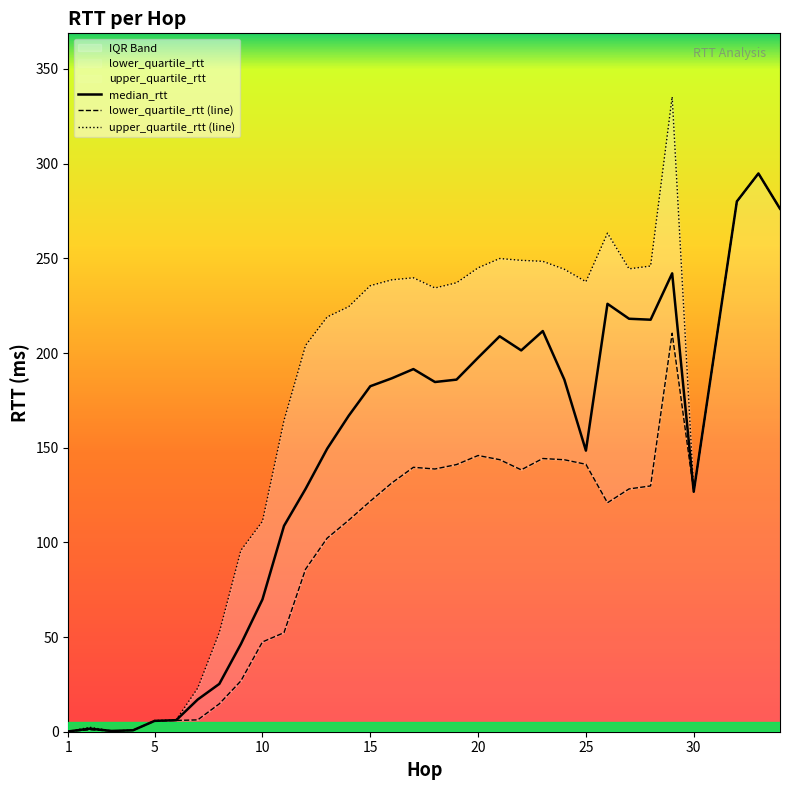

The value of median_rtt at 15 is 182.5. True or false?

True